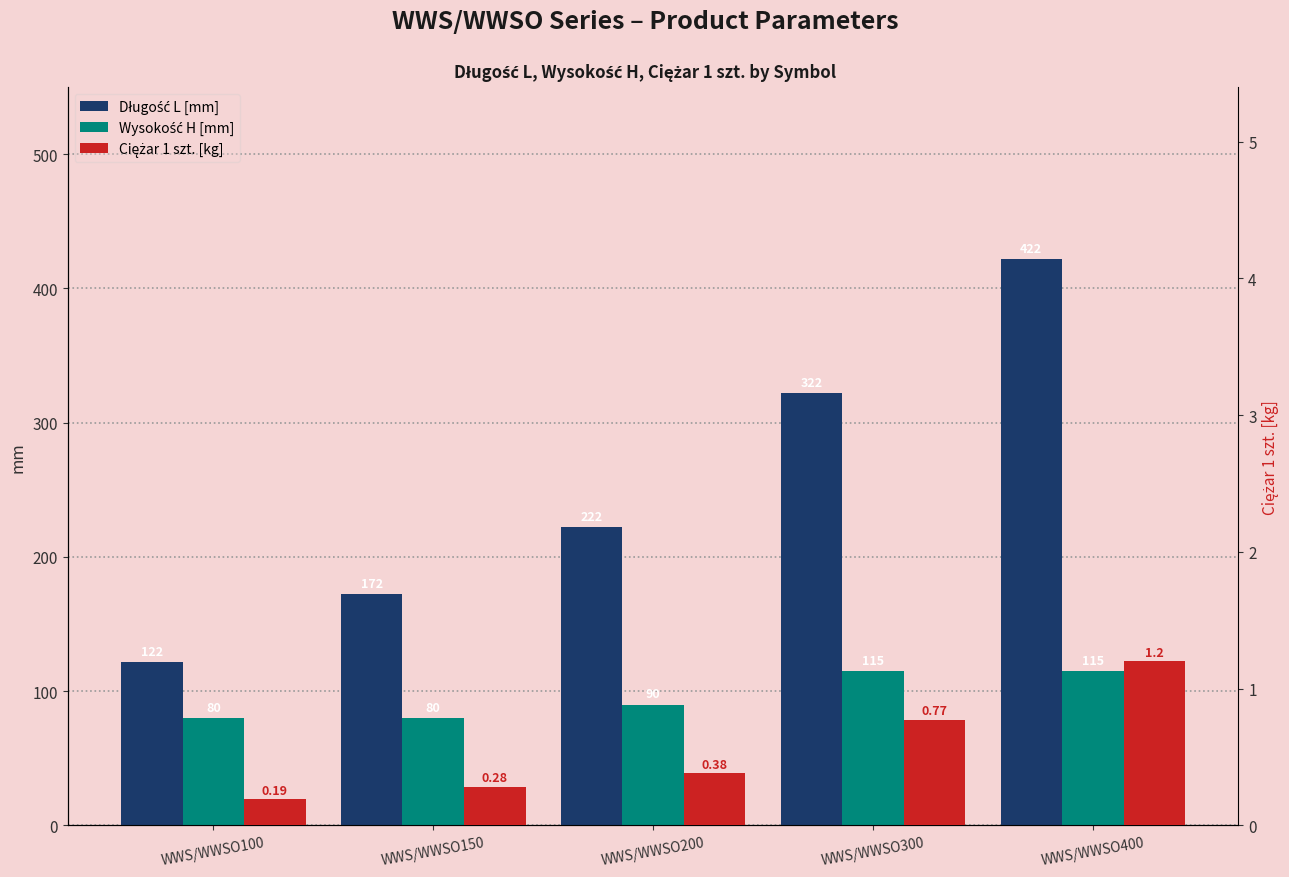

What is the value of the Ciężar 1 szt. [kg] bar at the 4th from the left?

0.8